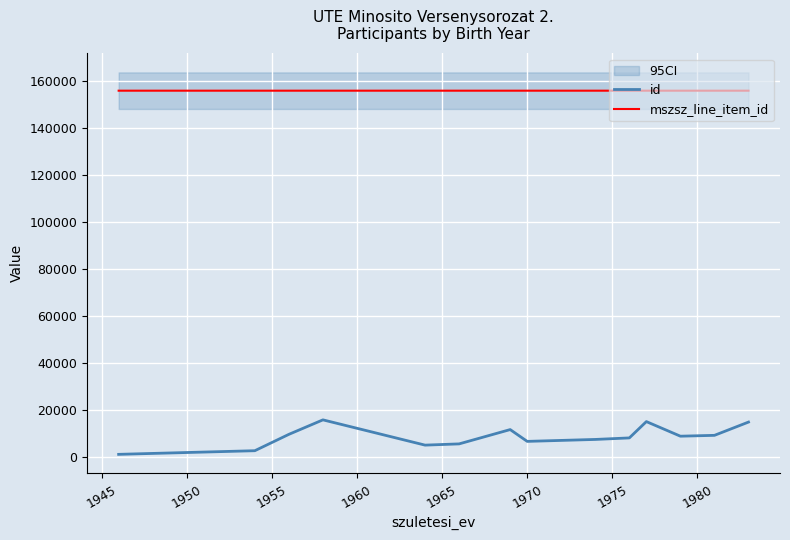

Does the chart display data point markers on the line(s)?

No